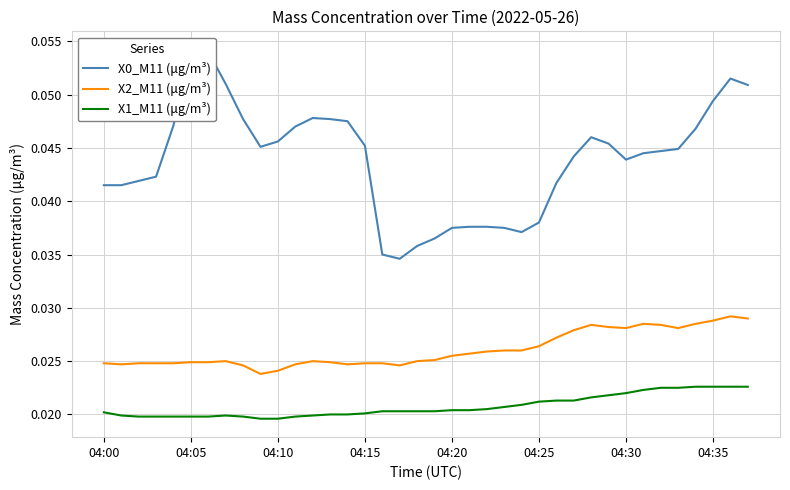

Which series has the largest range (max minus min)?

X0_M11 (μg/m³)